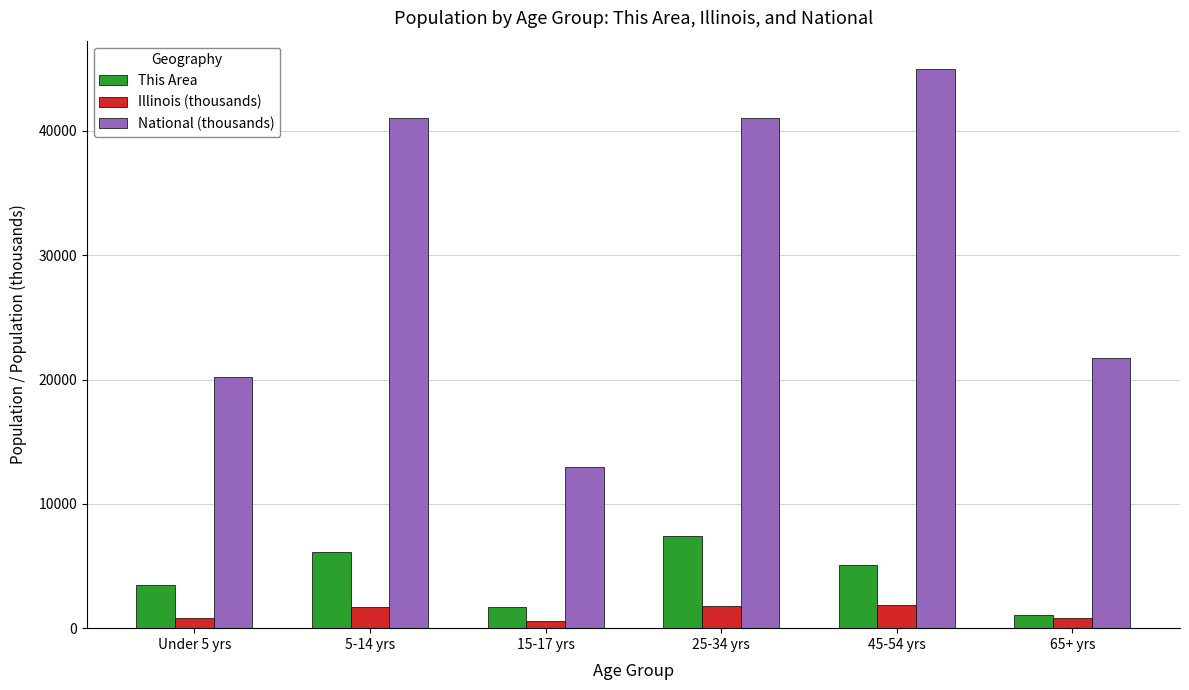

What is the label of the 2nd bar from the left?

5-14 yrs